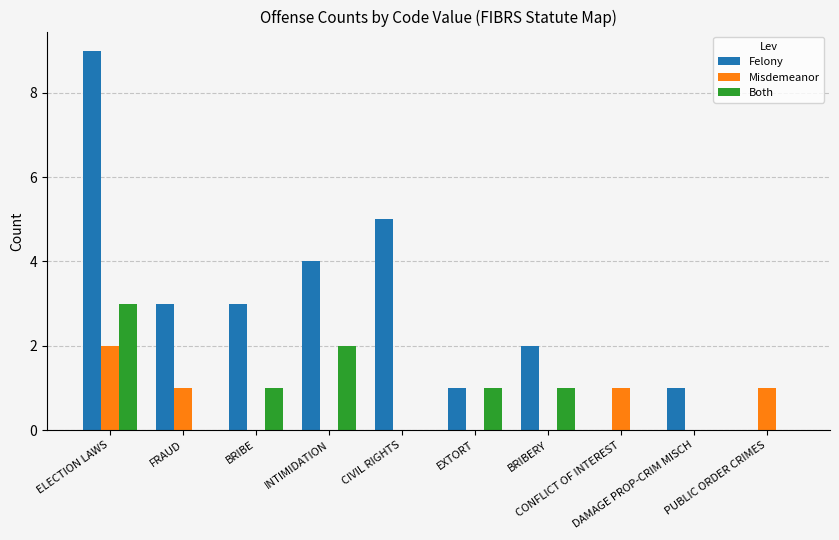

Which series has the largest total across all categories?

Felony